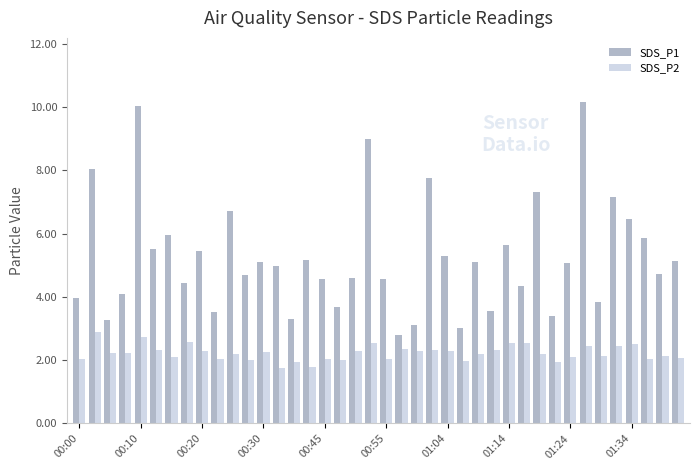

List the series in order of their overall mean, lowest first.

SDS_P2, SDS_P1